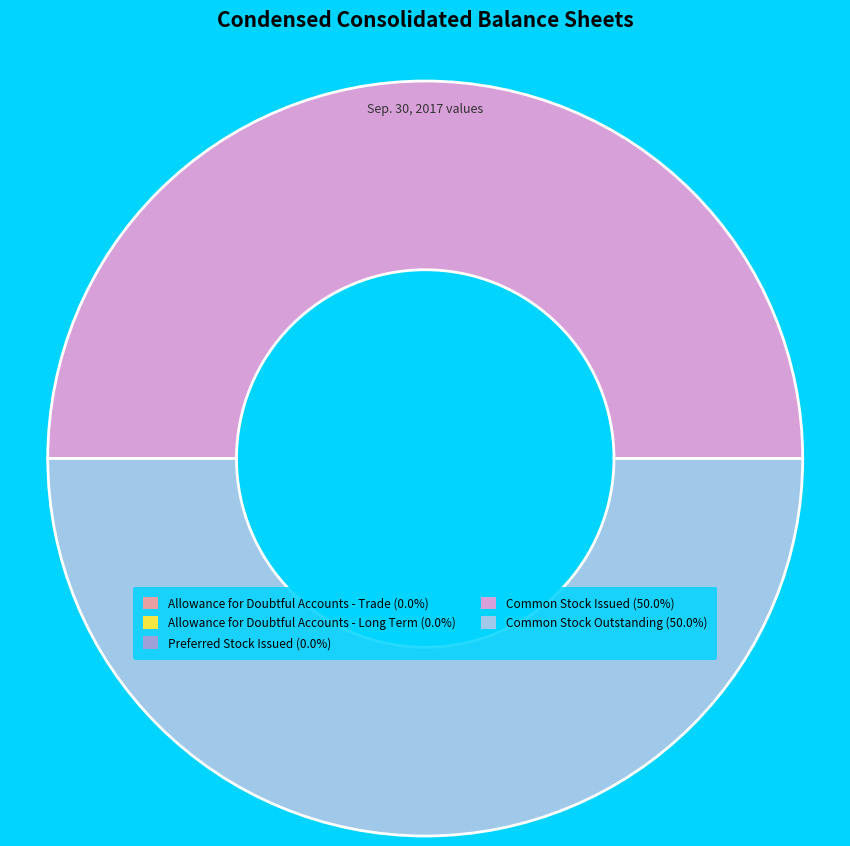

Which slice is the smallest?

Preferred Stock Issued